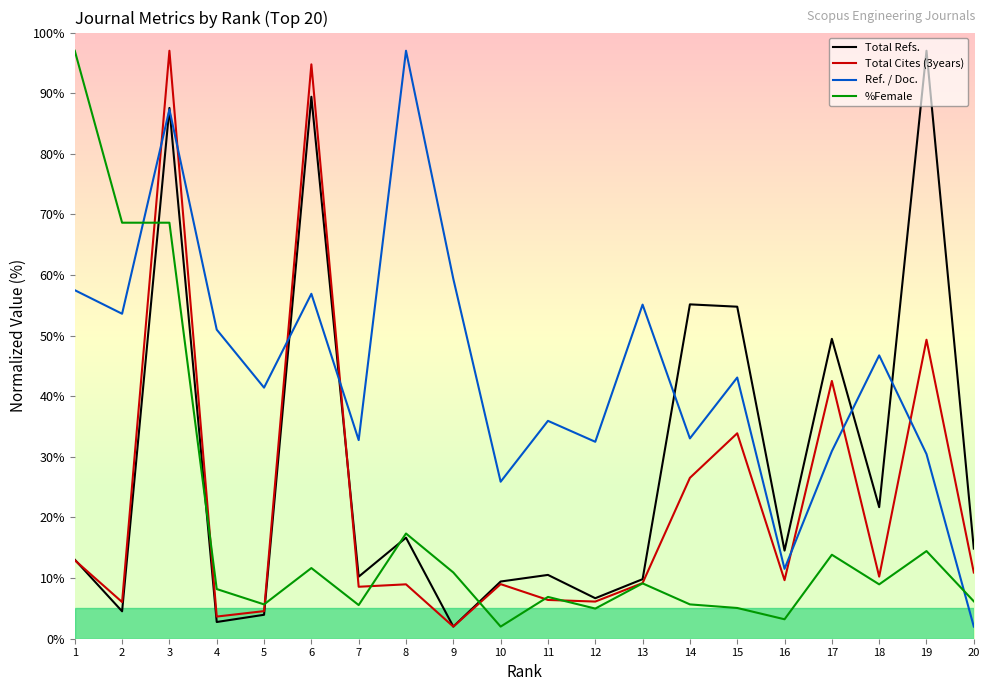

What is the minimum value for Ref. / Doc.?

2.0